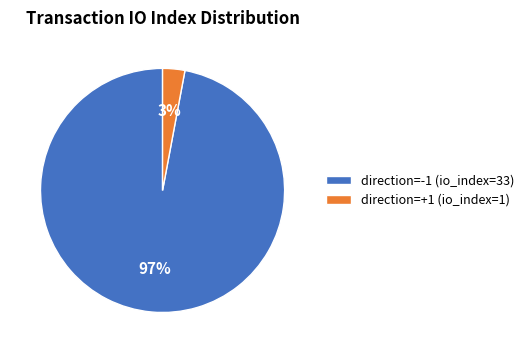

Is it true that direction=+1 (io_index=1) is 10% of the pie?

False